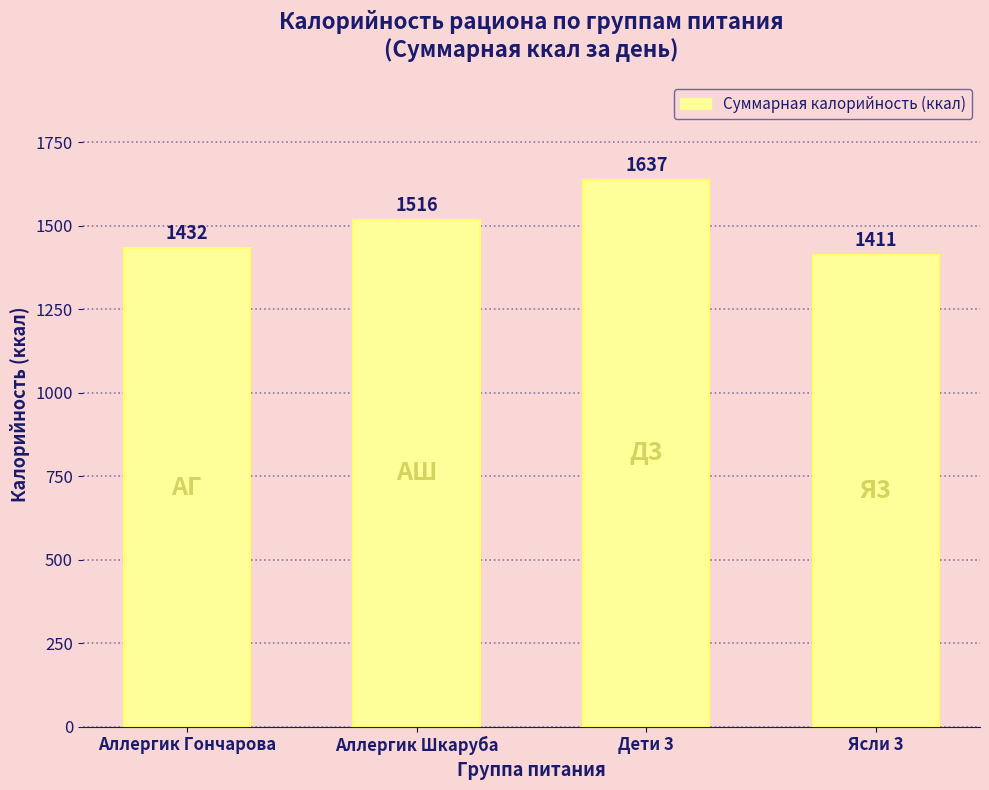

What is the change in value from Дети 3 to Ясли 3?

-225.6